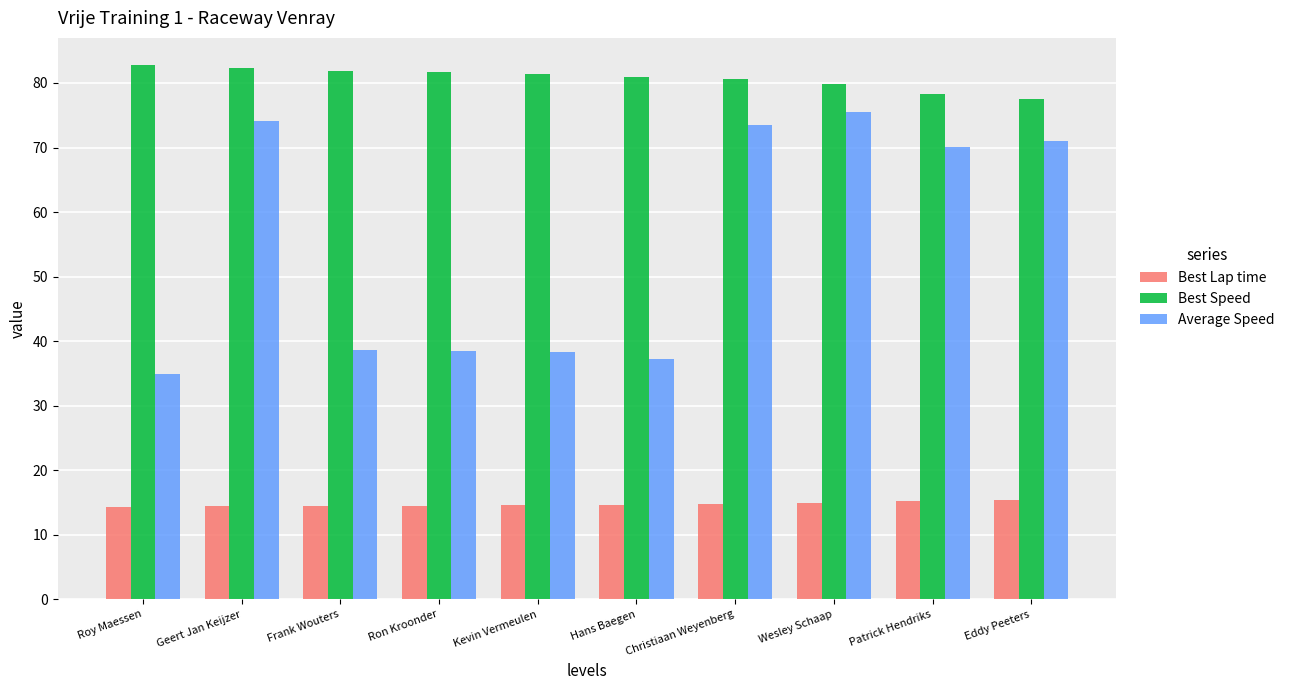

What is the label of the 2nd bar from the left?

Geert Jan Keijzer